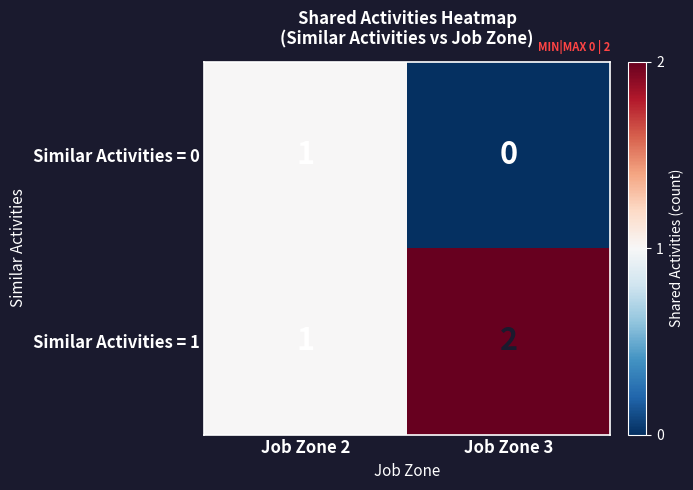

Rank the series by their average value, from lowest to highest.

Similar Activities = 0, Similar Activities = 1